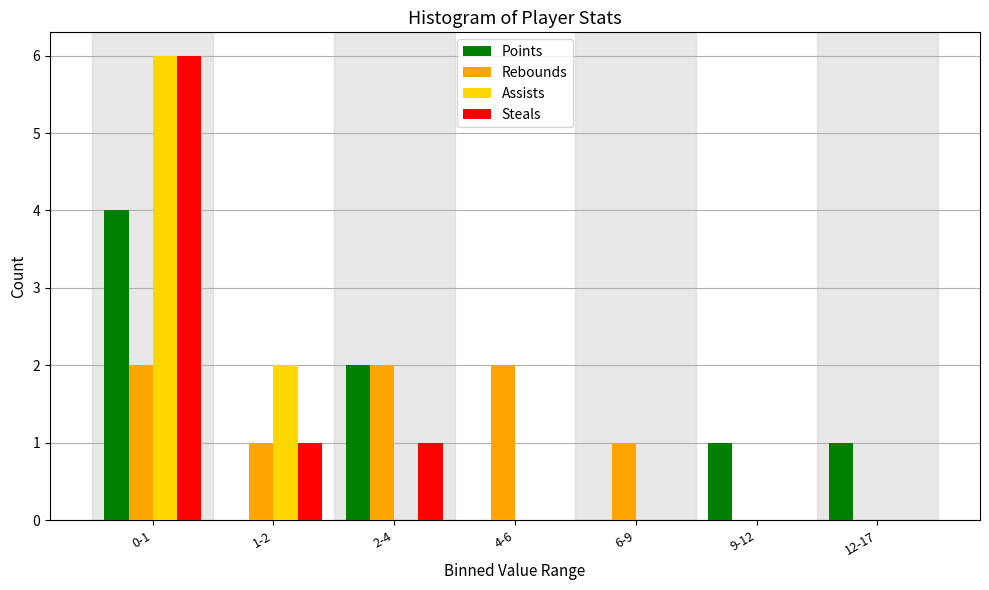

Reading left to right, what are all the values shown in this chart?

Points: 0-1=4	1-2=0	2-4=2	4-6=0	6-9=0	9-12=1	12-17=1
Rebounds: 0-1=2	1-2=1	2-4=2	4-6=2	6-9=1	9-12=0	12-17=0
Assists: 0-1=6	1-2=2	2-4=0	4-6=0	6-9=0	9-12=0	12-17=0
Steals: 0-1=6	1-2=1	2-4=1	4-6=0	6-9=0	9-12=0	12-17=0